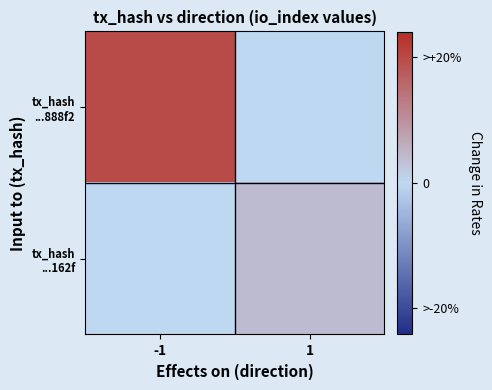

Which series has the widest spread of values?

tx_hash ...888f2